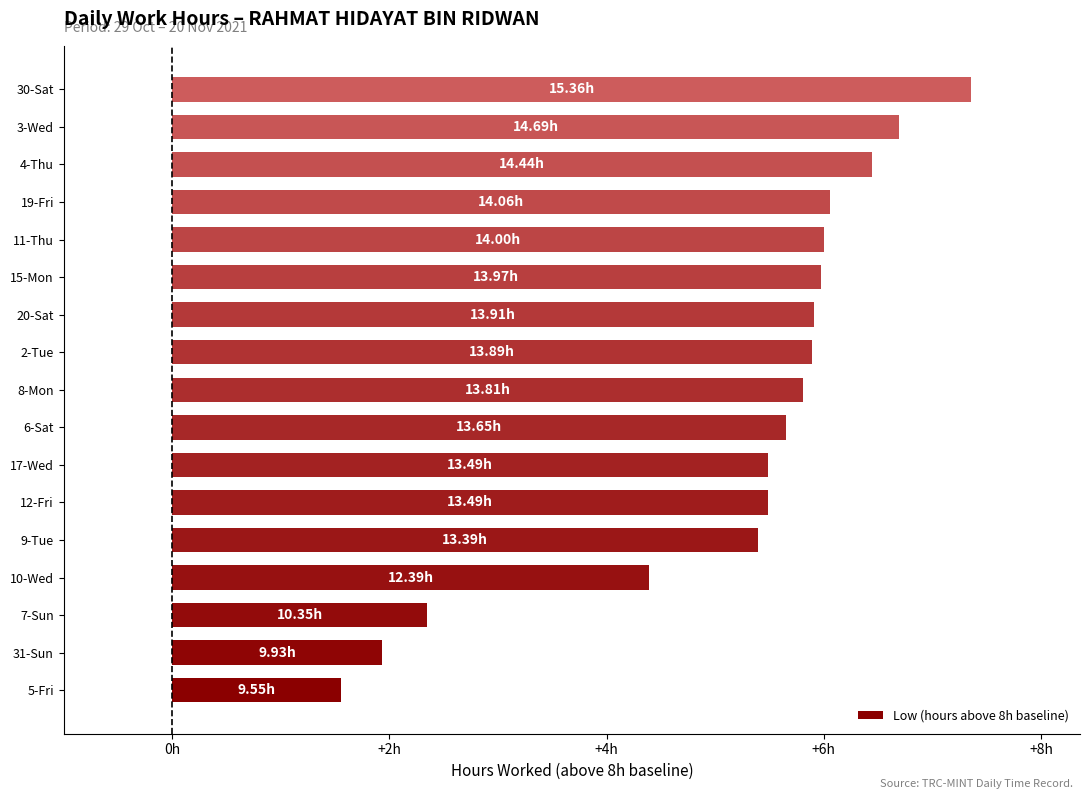

Does the chart contain any negative values?

No